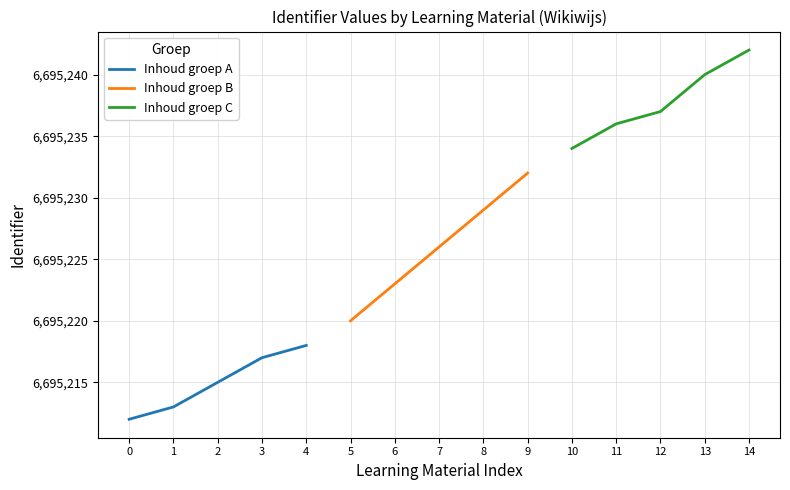

Is the value of Inhoud groep A at 1 greater than the value of Inhoud groep B at 0?

No